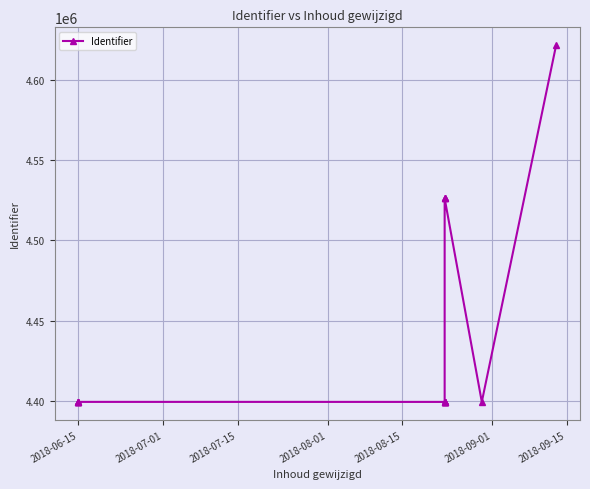

Where is the first local minimum?

2018-09-01